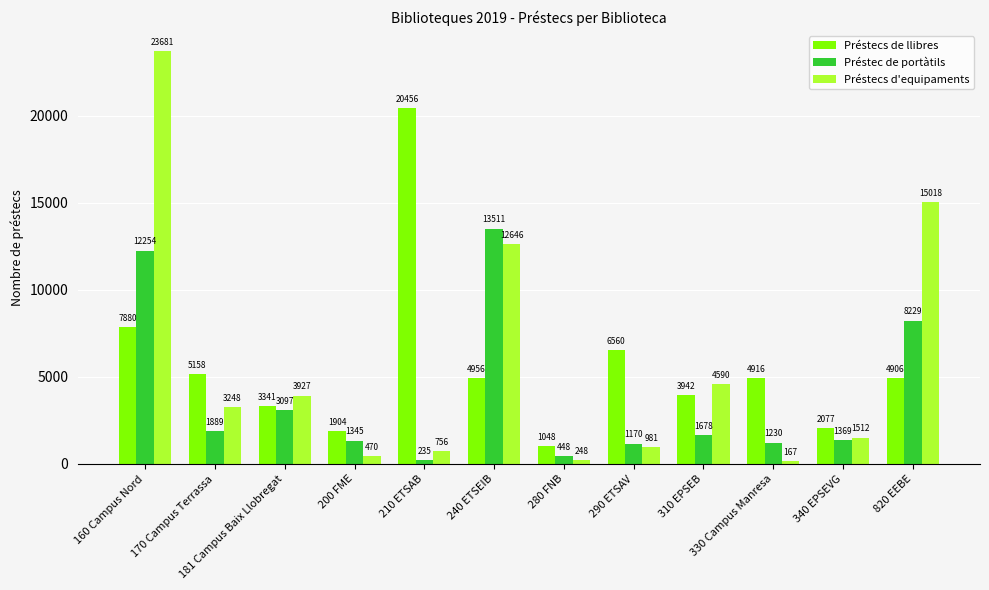

How many categories are shown in the chart?

12